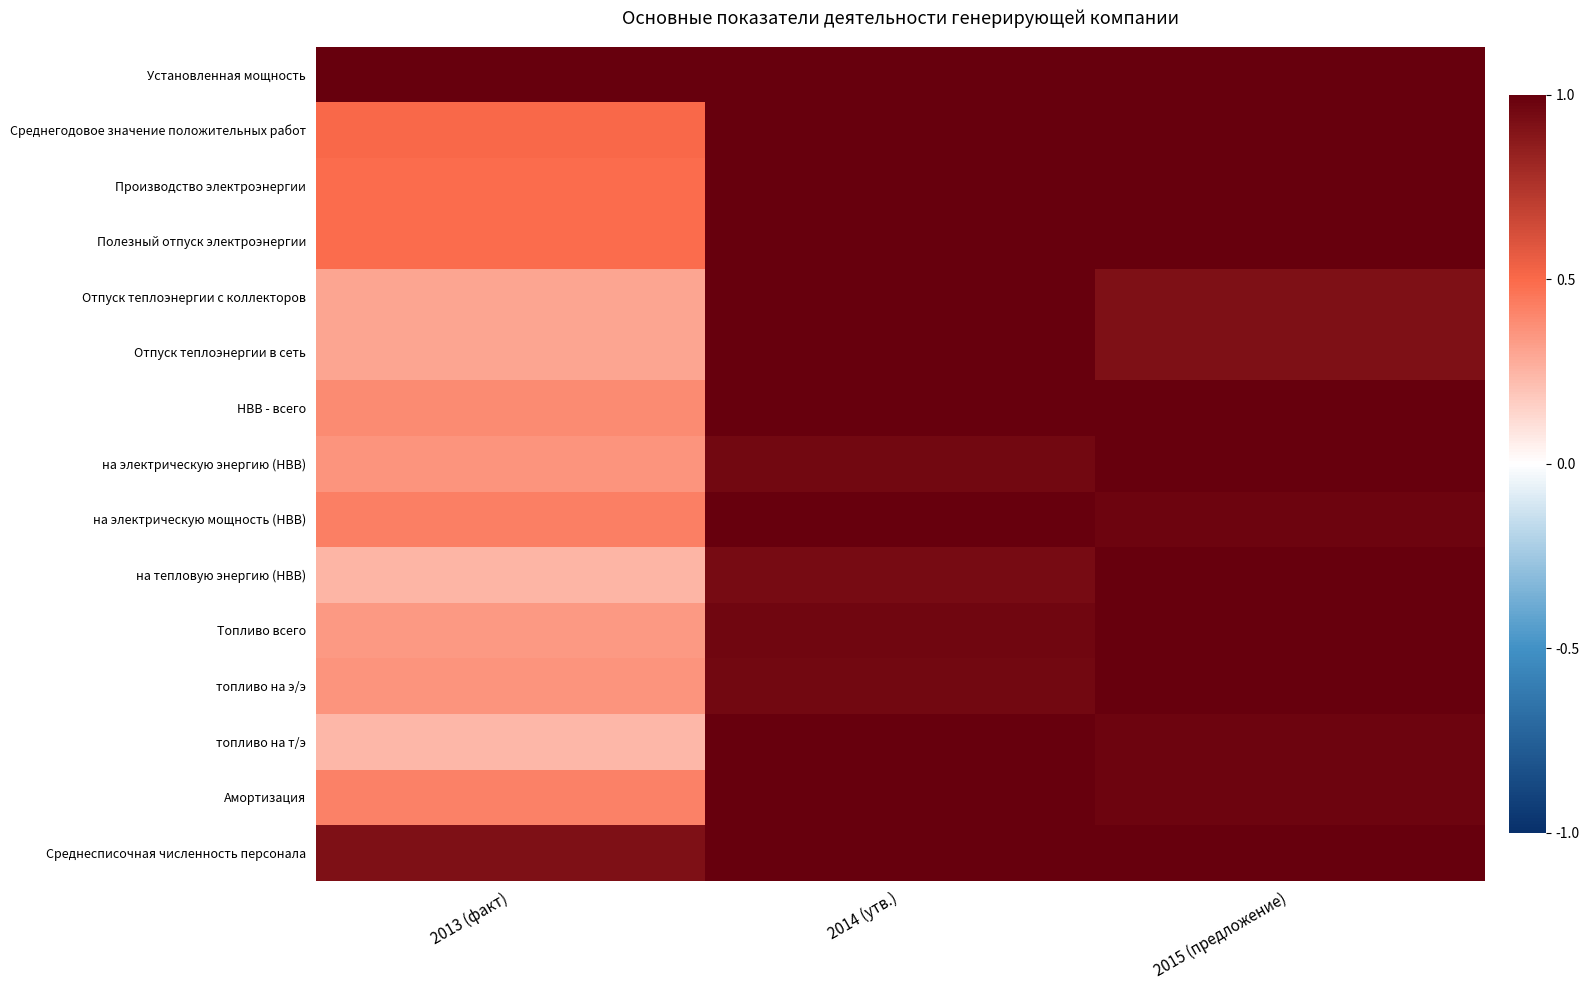

Between 2014 (утв.) and 2013 (факт), which is larger?

2014 (утв.)